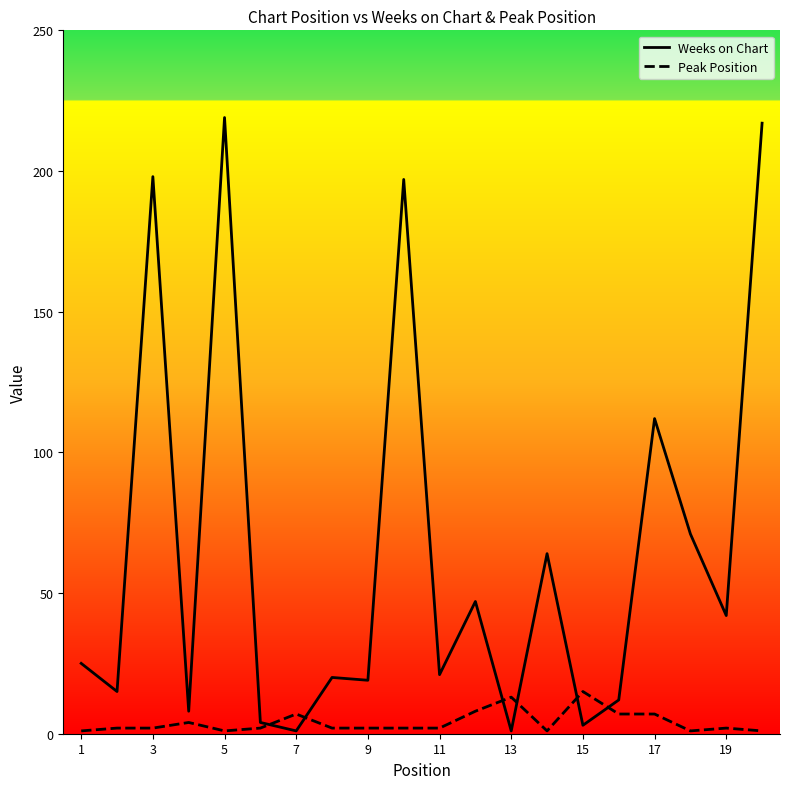

At 11, list the series in order from smallest to largest.

Peak Position, Weeks on Chart